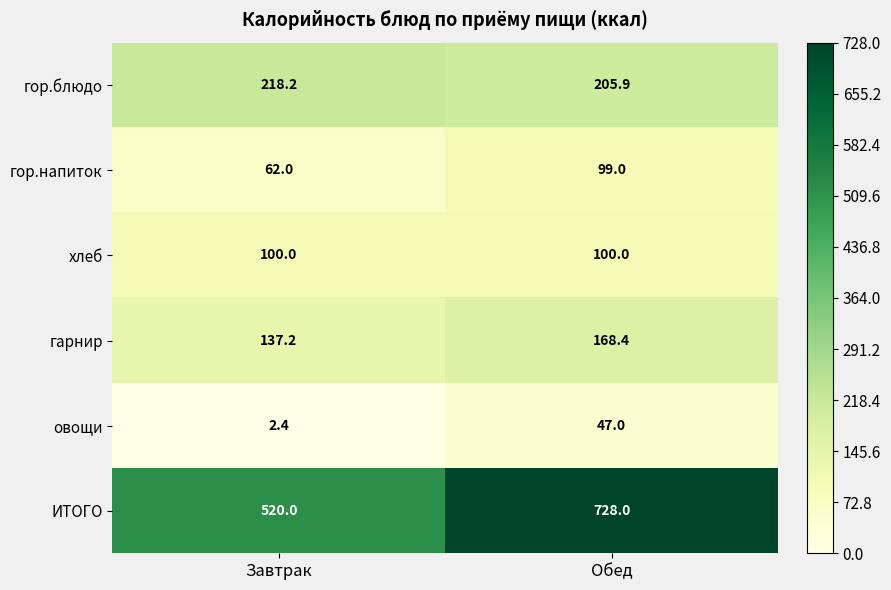

Reading left to right, what are all the values shown in this chart?

гор.блюдо: Завтрак=218.2	Обед=205.9
гор.напиток: Завтрак=62.0	Обед=99.0
хлеб: Завтрак=100.0	Обед=100.0
гарнир: Завтрак=137.2	Обед=168.4
овощи: Завтрак=2.4	Обед=47.0
ИТОГО: Завтрак=520.0	Обед=728.0